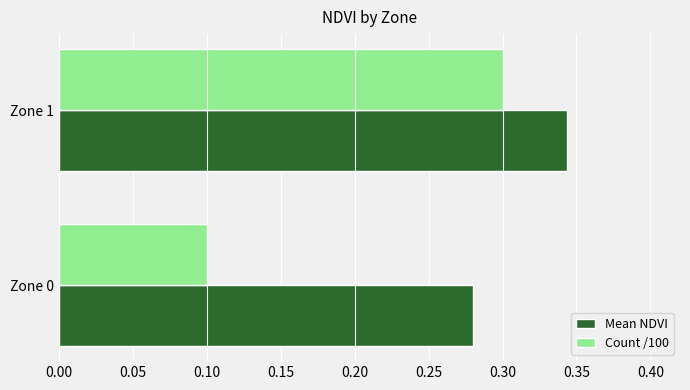

Which category has the lowest value in the Mean NDVI series?

Zone 0